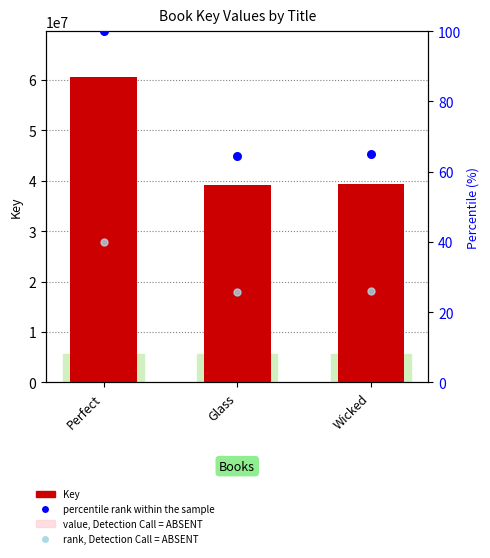

At how many categories does at least one series exceed 33899365?

3